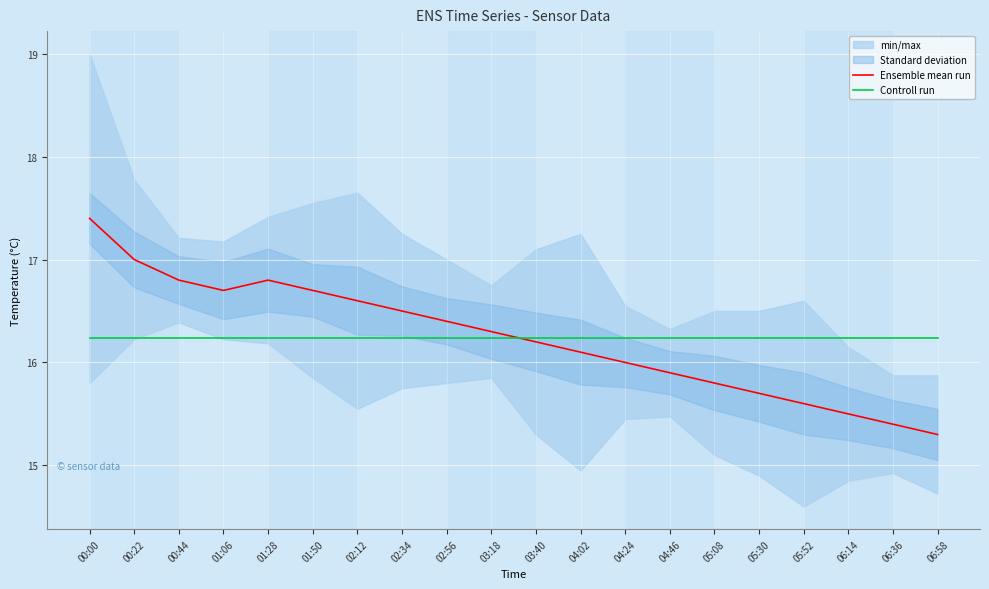

The value of Controll run at 05:30 is 10.6. True or false?

False